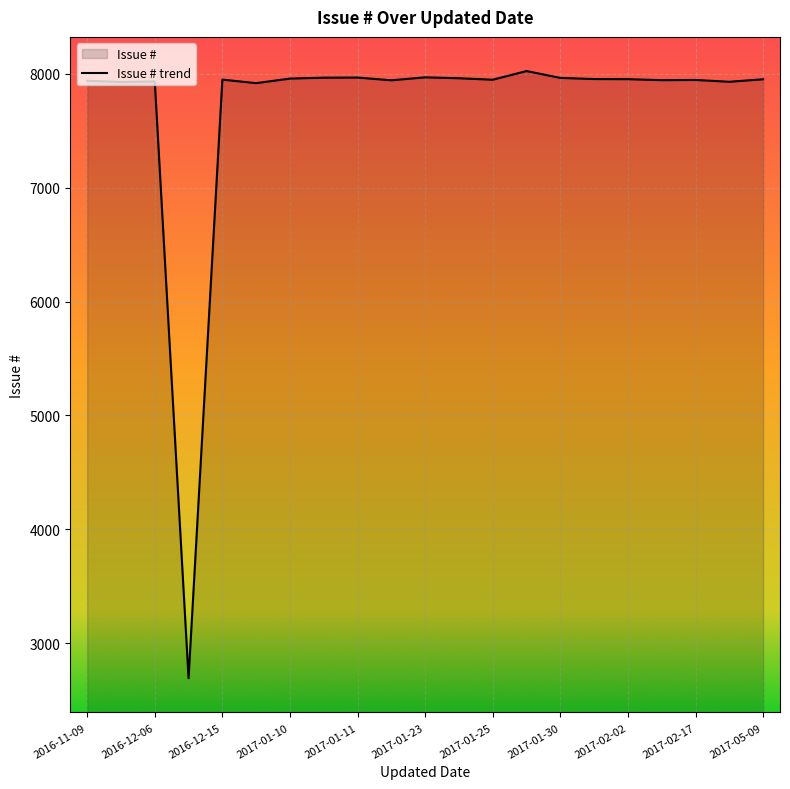

What is the minimum value shown in the chart?

2693